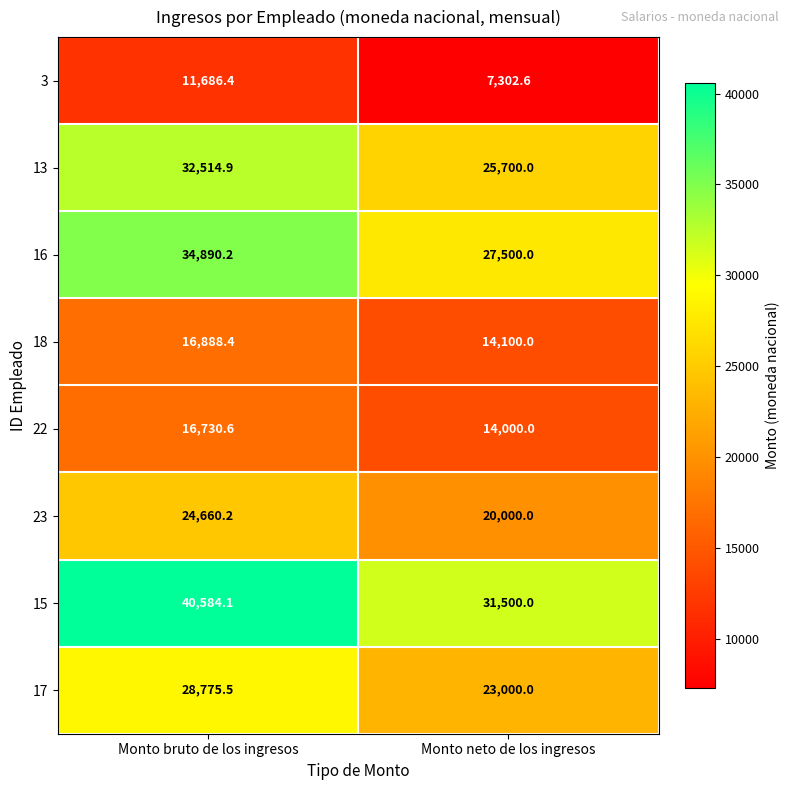

Reading left to right, transcribe all the data shown in this chart.

3: 11686.4	7302.6
13: 32514.9	25700.0
16: 34890.2	27500.0
18: 16888.4	14100.0
22: 16730.6	14000.0
23: 24660.2	20000.0
15: 40584.1	31500.0
17: 28775.5	23000.0